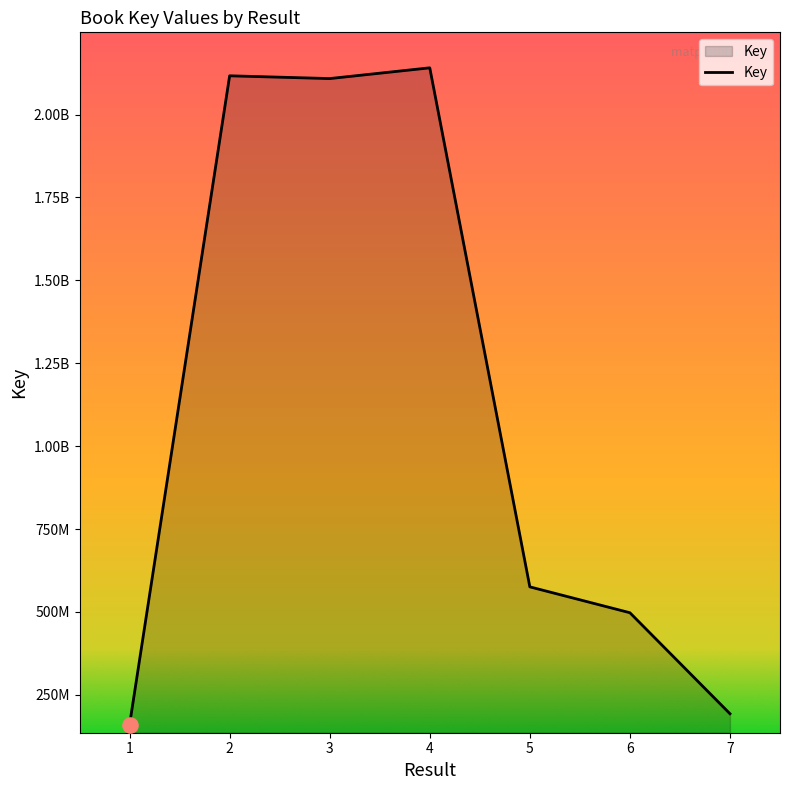

Approximately how many times larger is the value at 4 compared to 6?

4.3